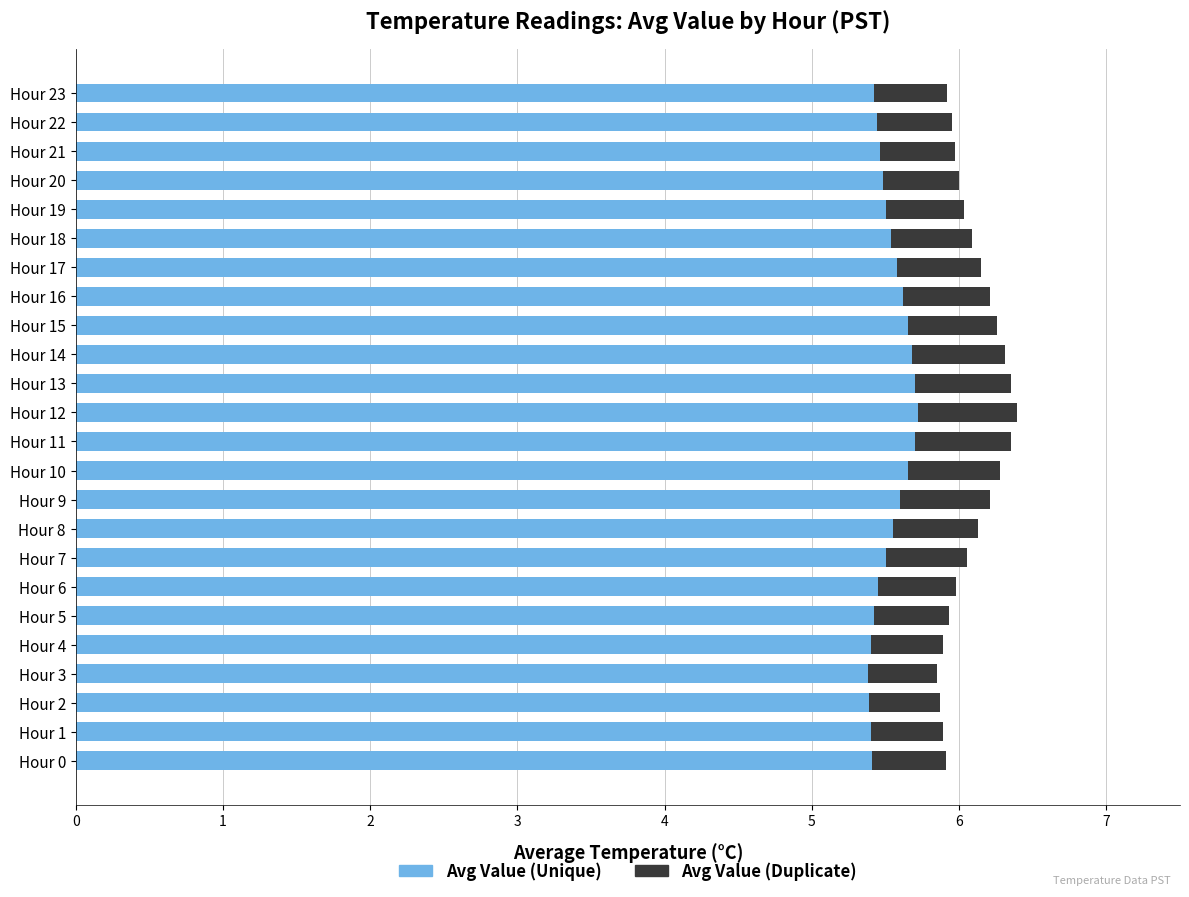

How many distinct data groups are displayed?

2